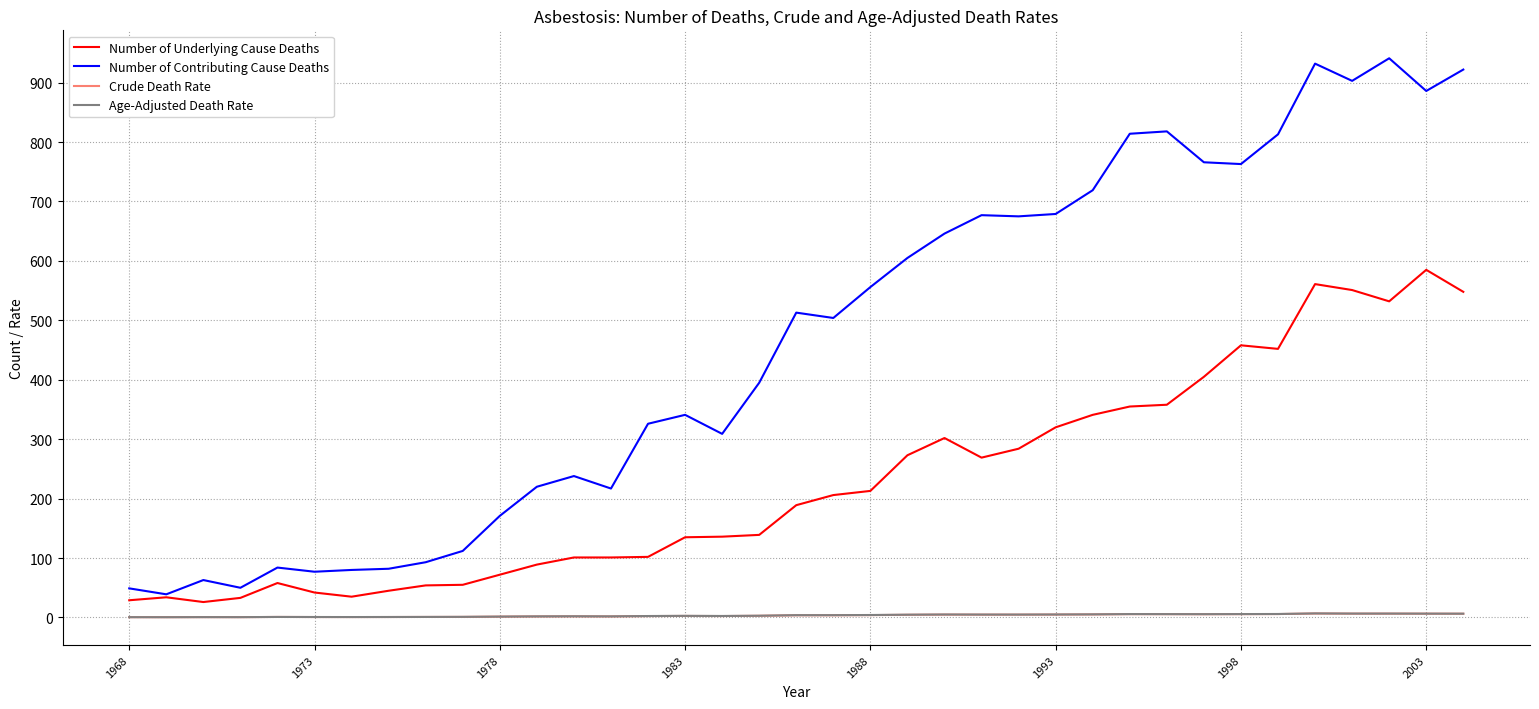

Which series has the widest spread of values?

Number of Contributing Cause Deaths